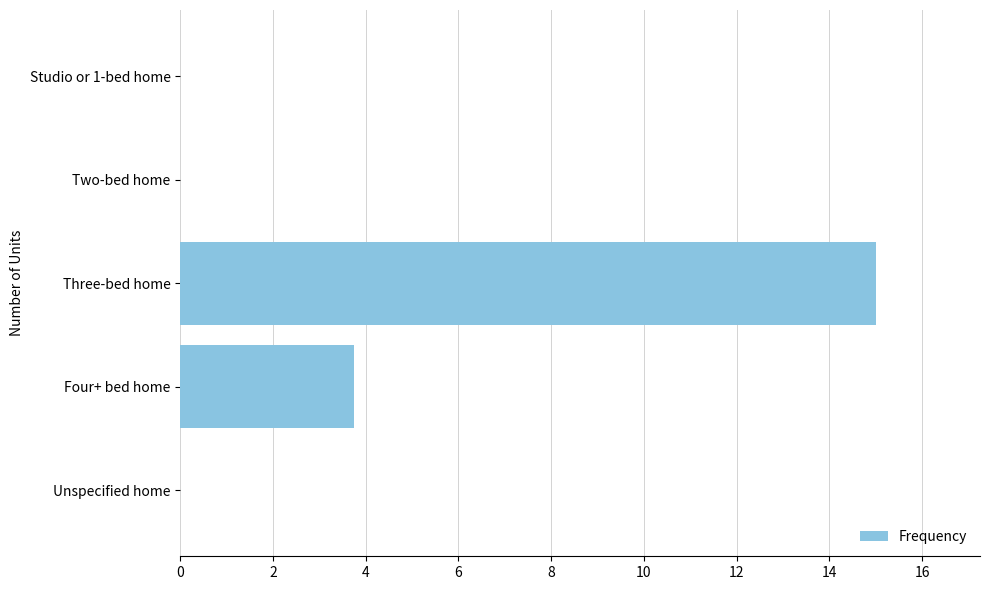

Is it true that the value at Two-bed home is -8.4?

False